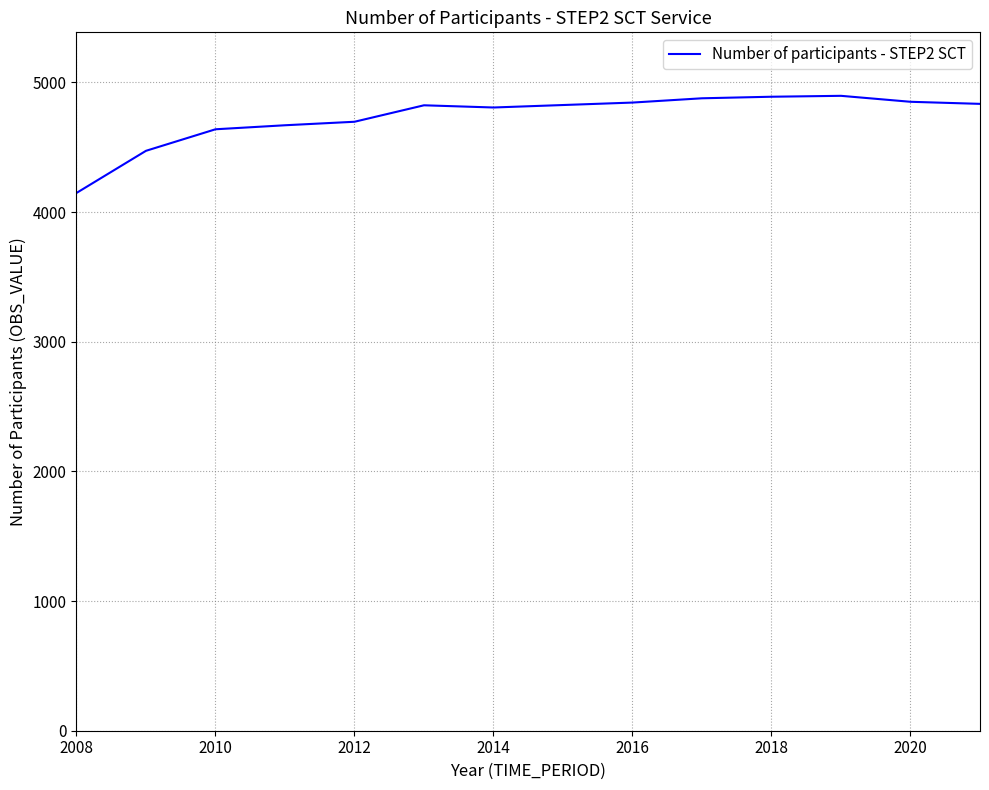

What is the maximum value shown in the chart?

4896